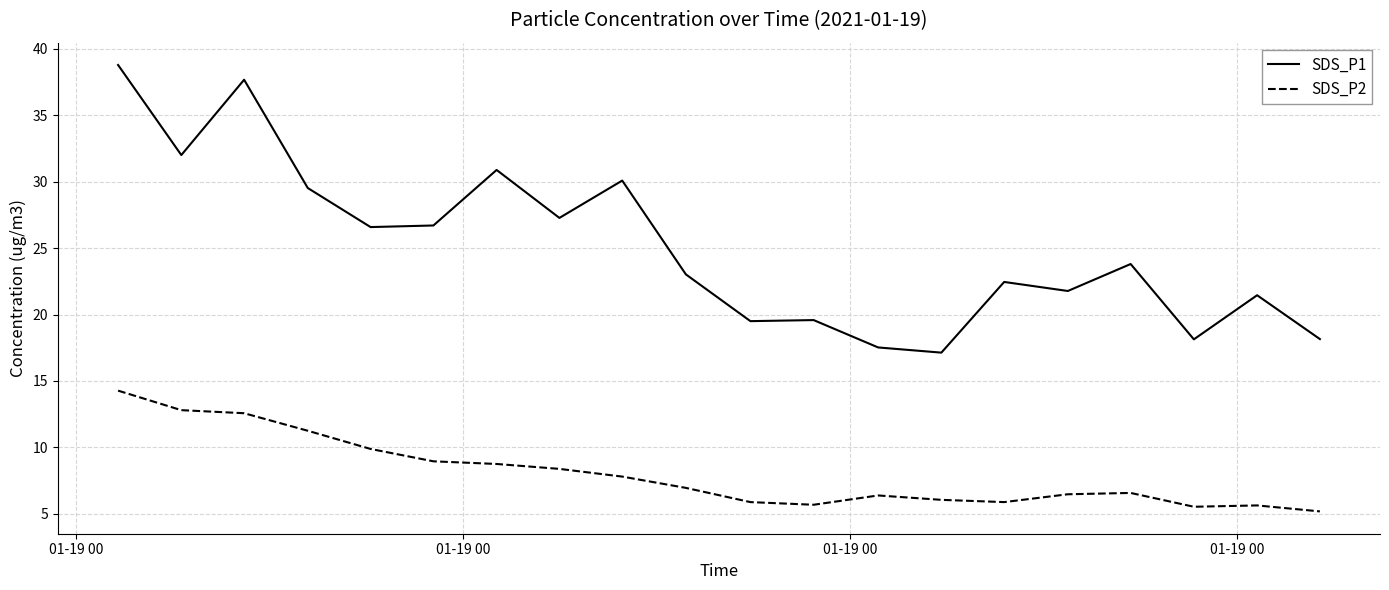

Which series has the largest range (max minus min)?

SDS_P1